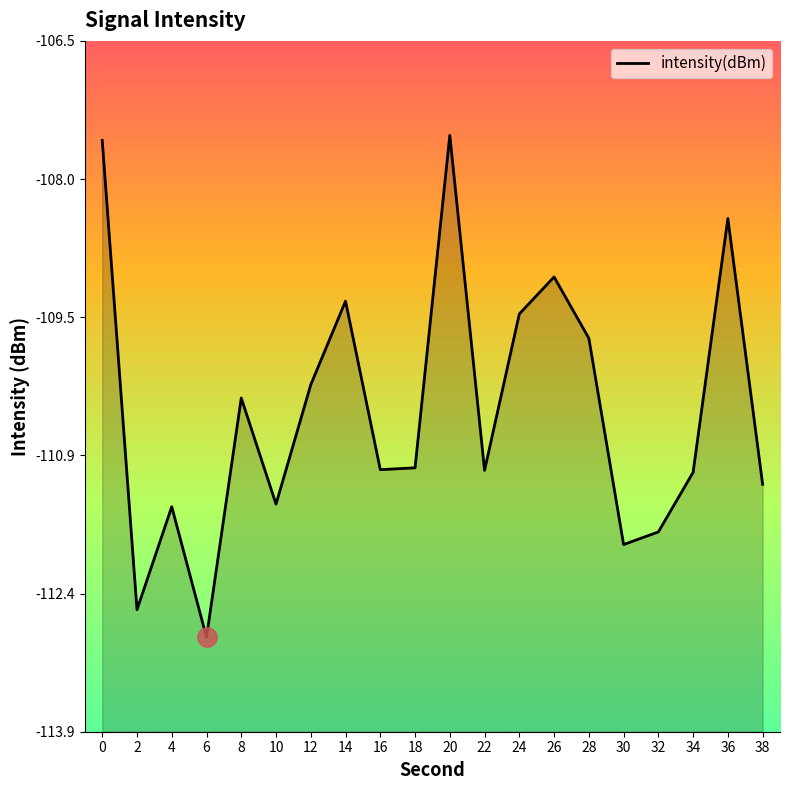

How many values are below -111?

11